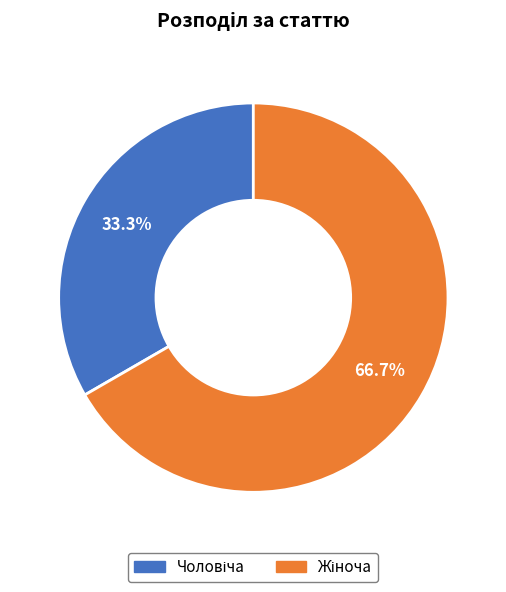

To the nearest percent, what is the difference between the largest and smallest slice percentages?

33%